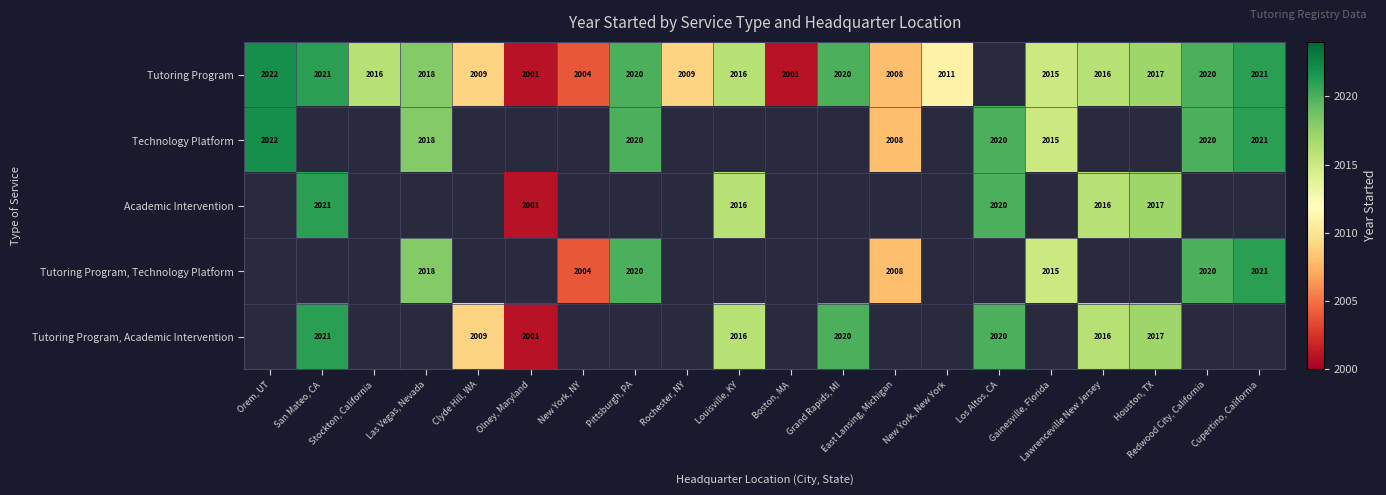

What is the maximum value shown in the chart?

2022.0